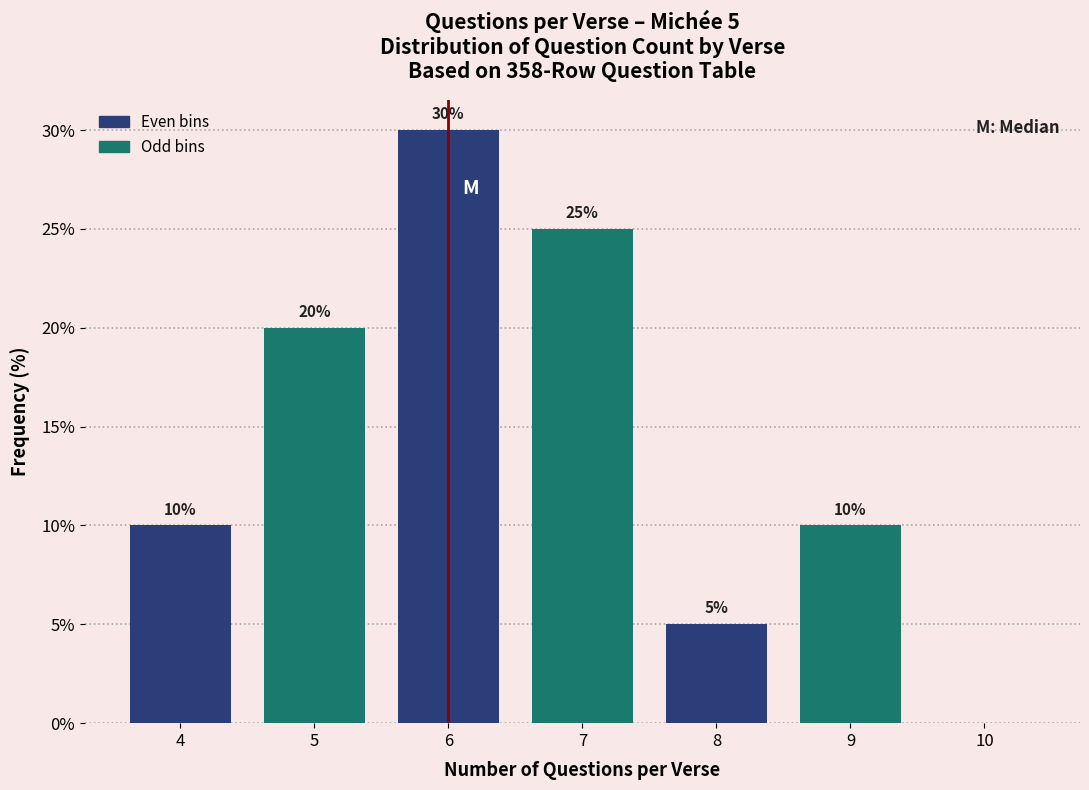

Over which range of the x-axis is the bar tallest?

5.5 to 6.5